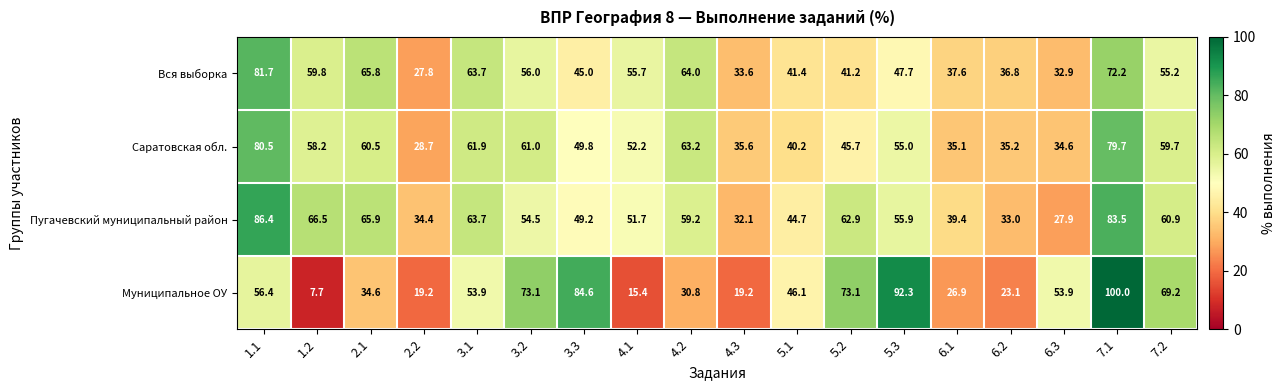

Which series has the widest spread of values?

Муниципальное ОУ